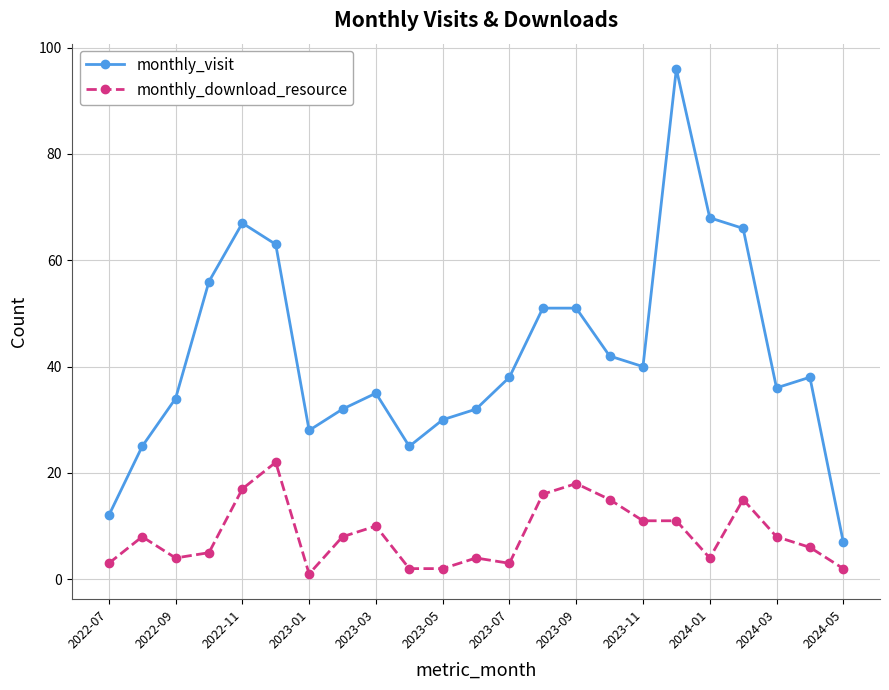

What is the lowest value of the monthly_visit series?

7